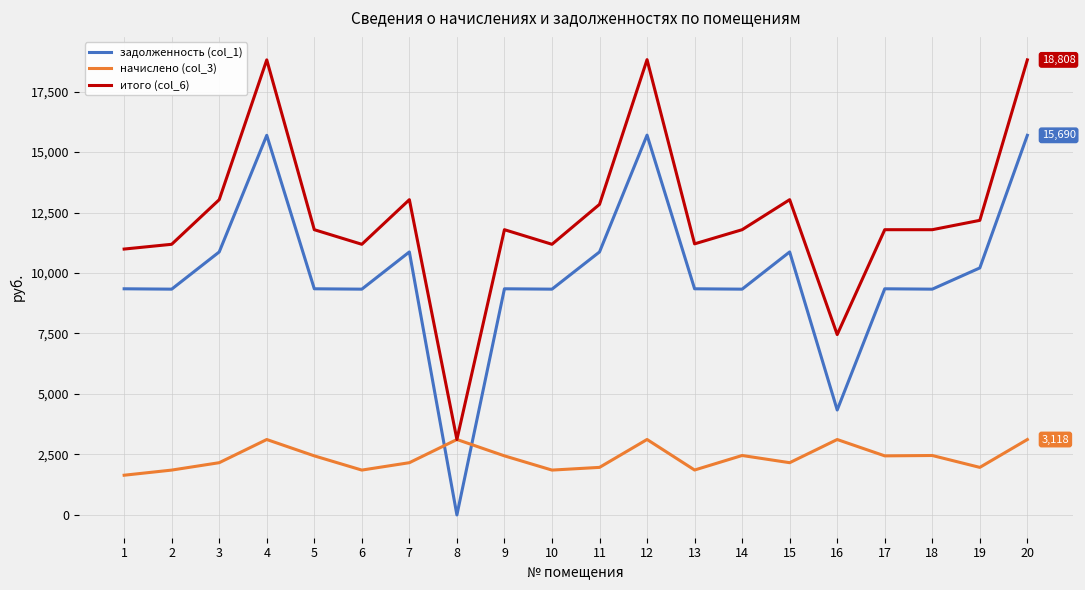

The задолженность (col_1) series shows 4337.9 at 16. True or false?

True